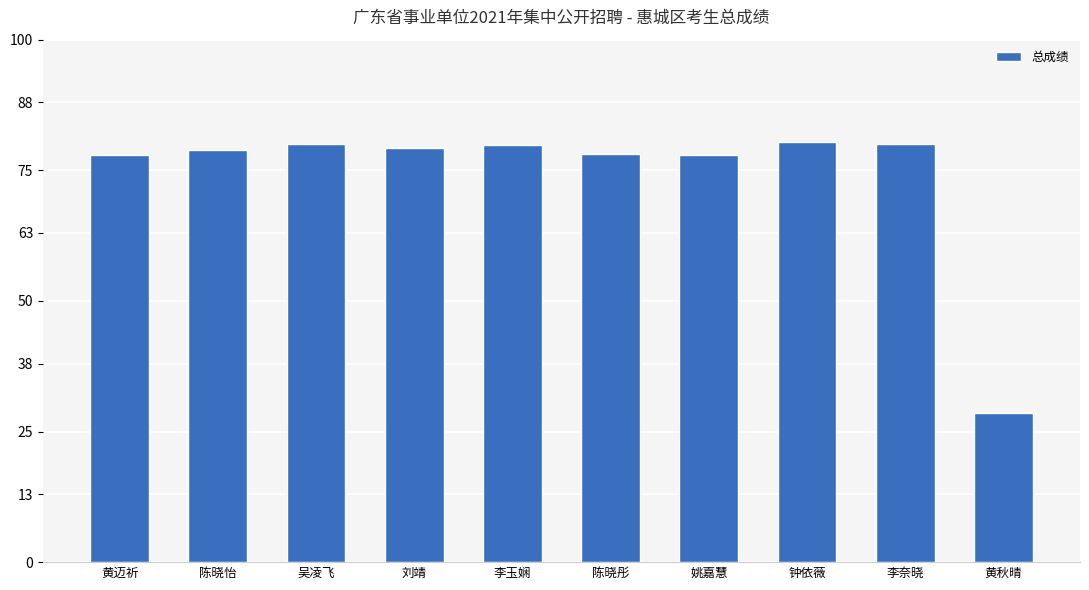

Approximately how many times larger is the value at 李奈晓 compared to 姚嘉慧?

1.0